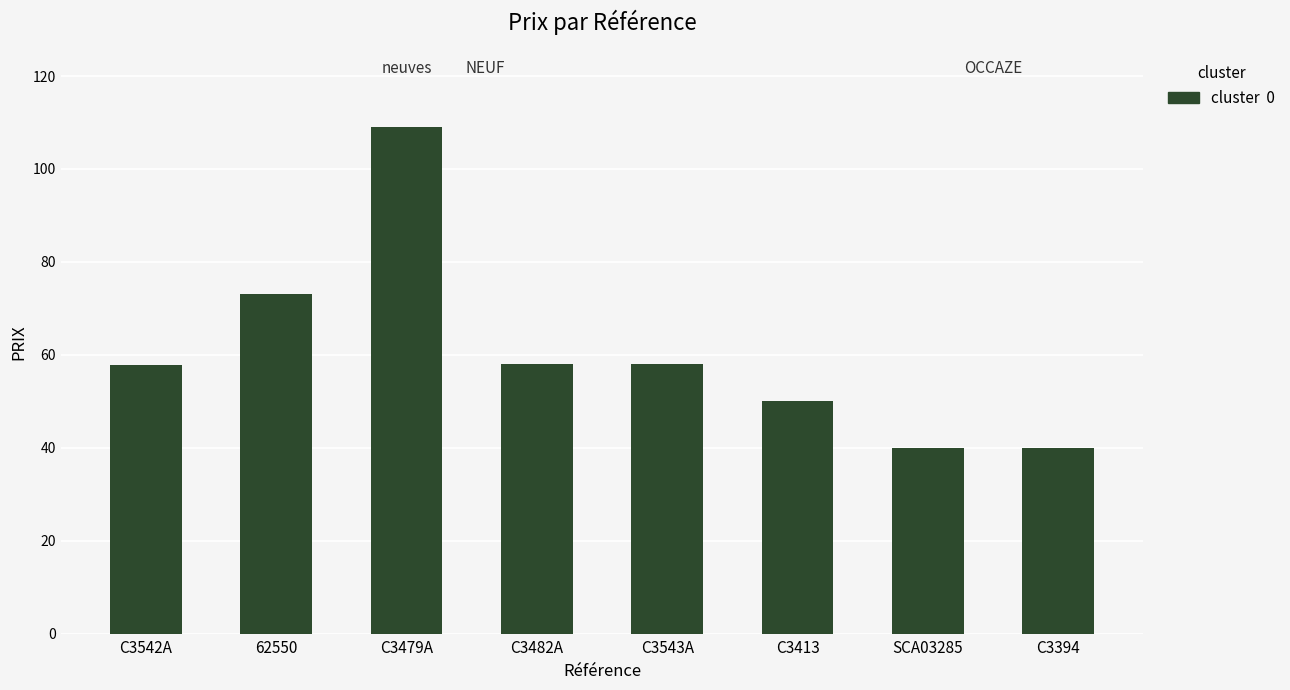

What is the average value?

60.7